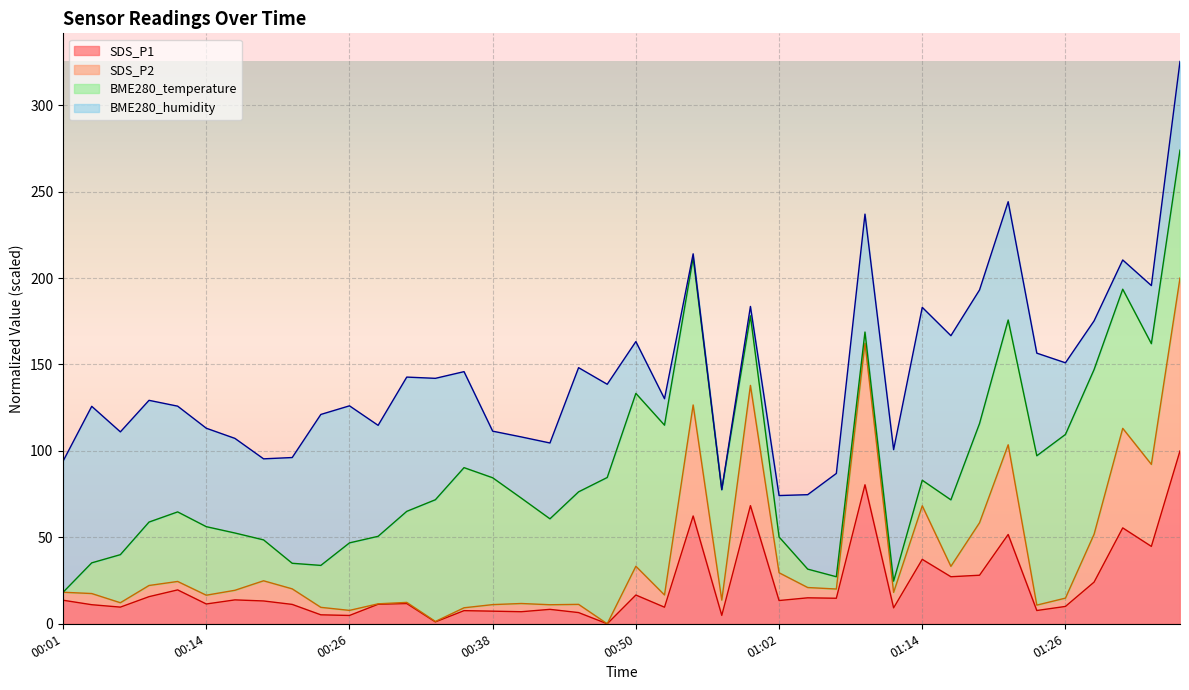

Which has a higher value, 00:28 or 01:07?

01:07